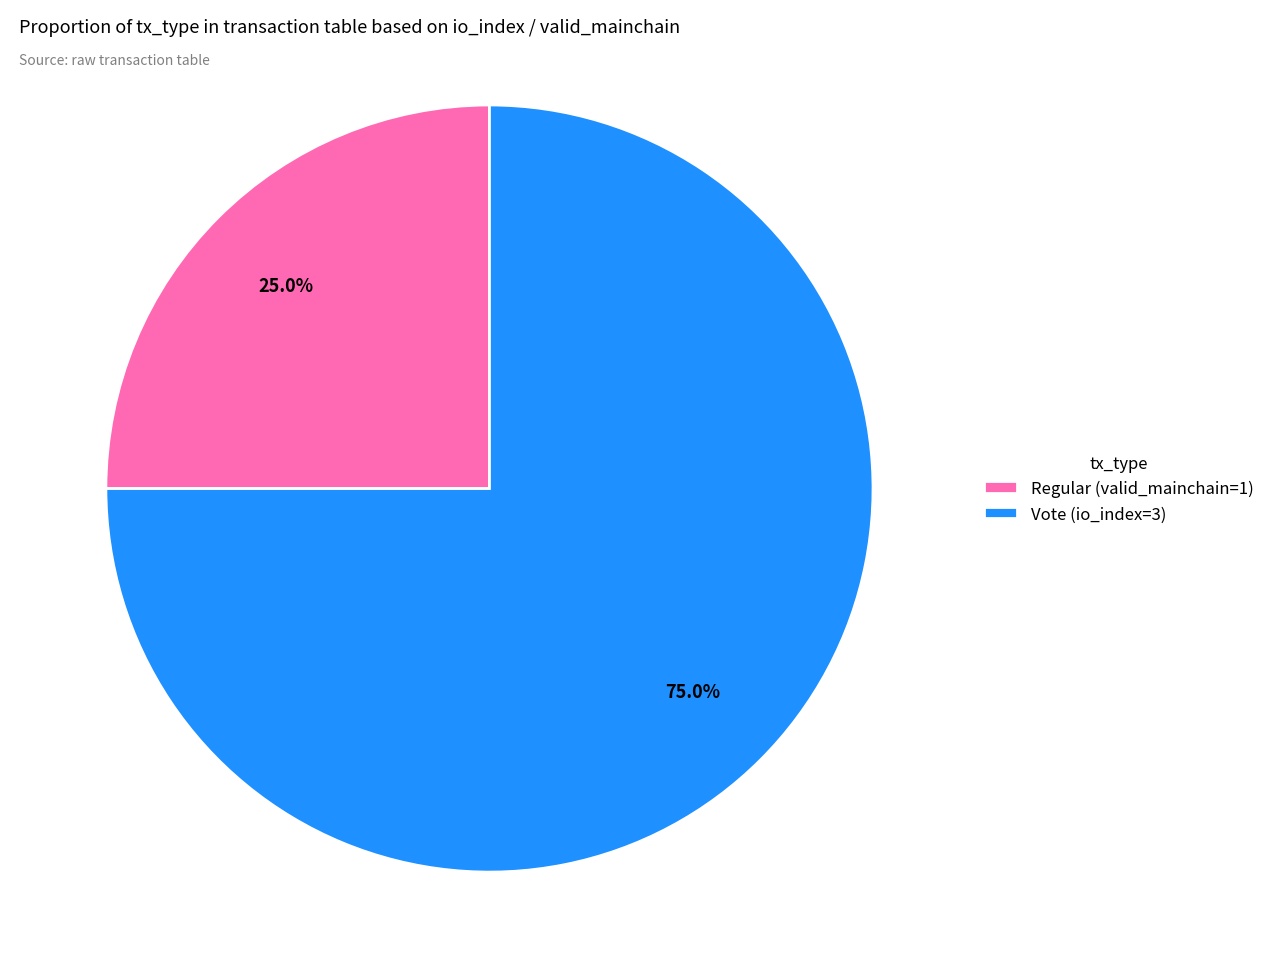

What is the majority slice?

Vote